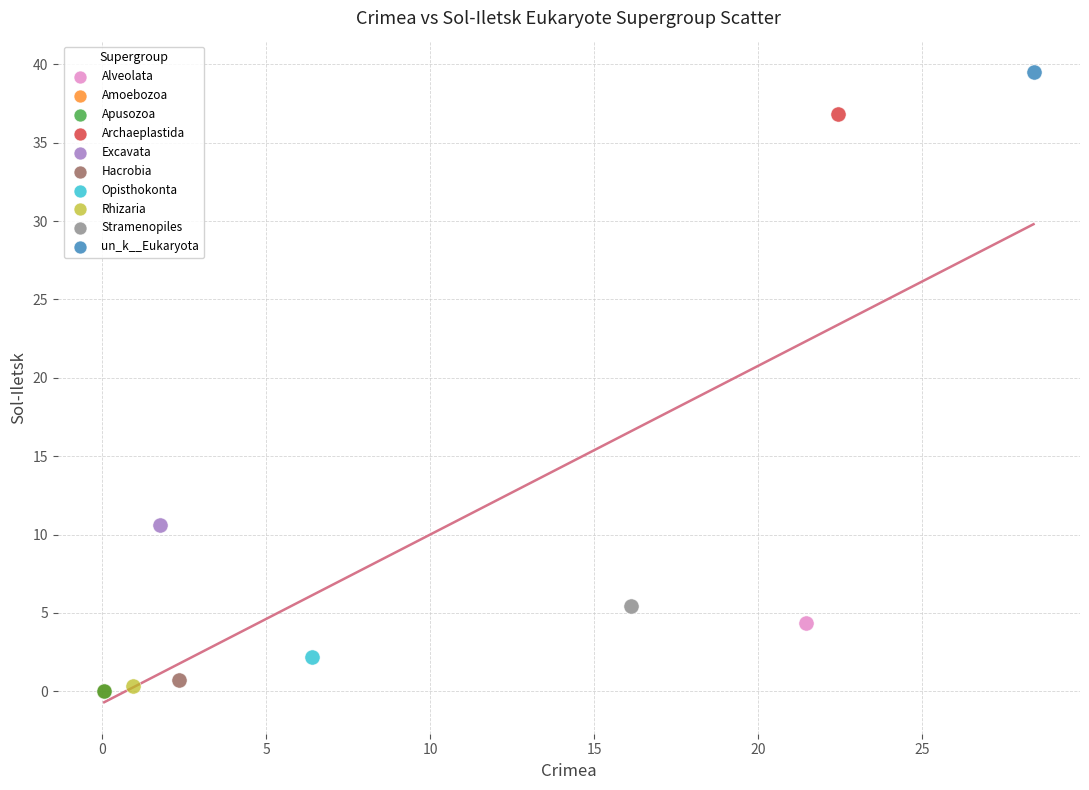

What are all the series names shown in the legend?

Alveolata, Amoebozoa, Apusozoa, Archaeplastida, Excavata, Hacrobia, Opisthokonta, Rhizaria, Stramenopiles, un_k__Eukaryota